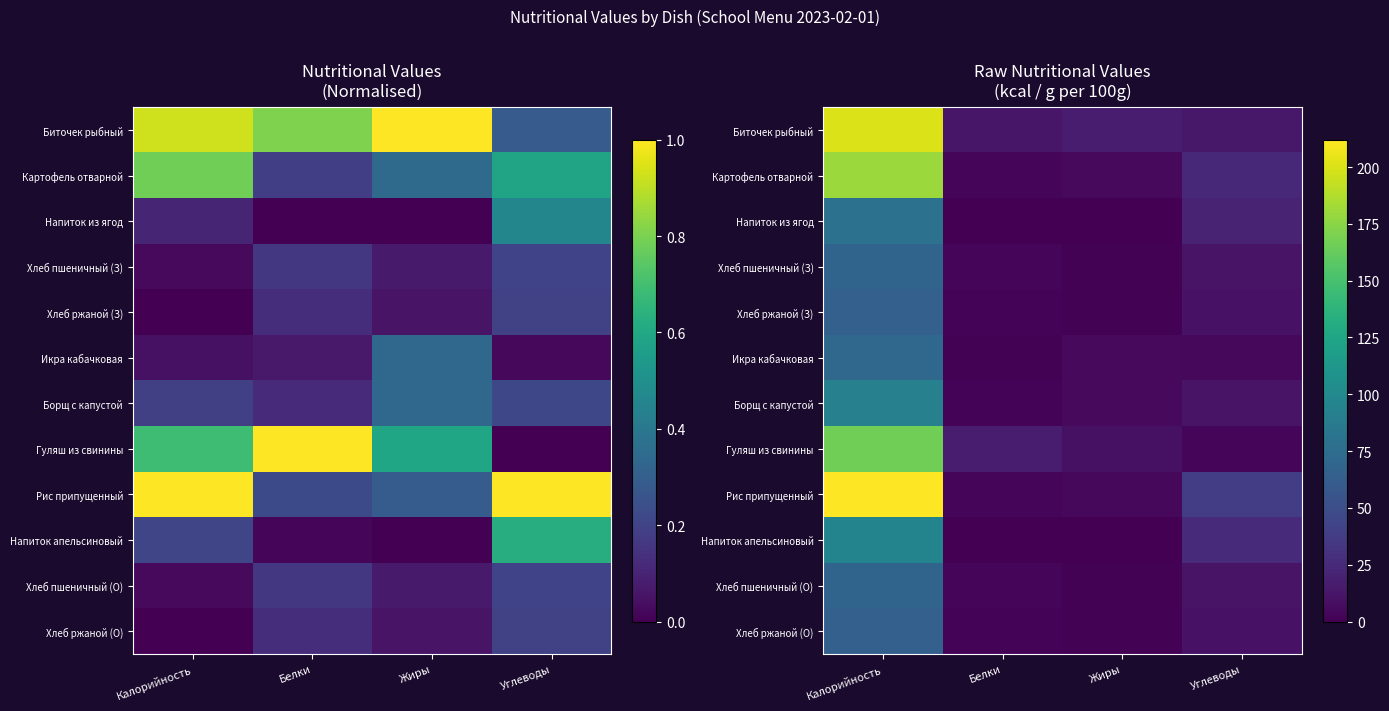

Which category has the lowest value in the Напиток из ягод series?

Белки